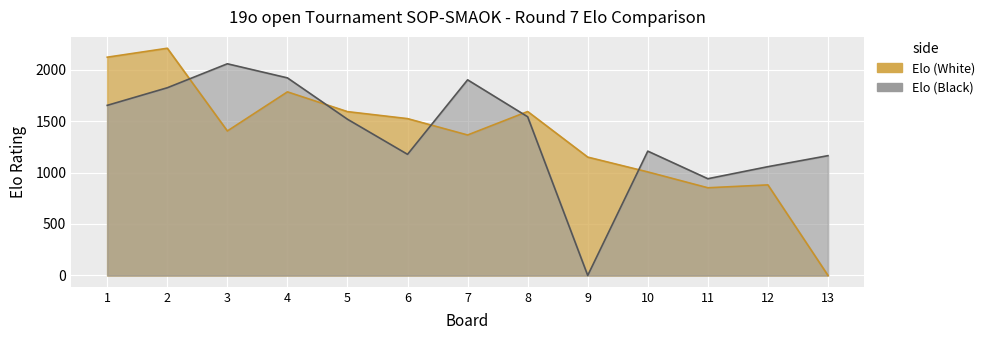

At which category is the sum across all series the highest?

2